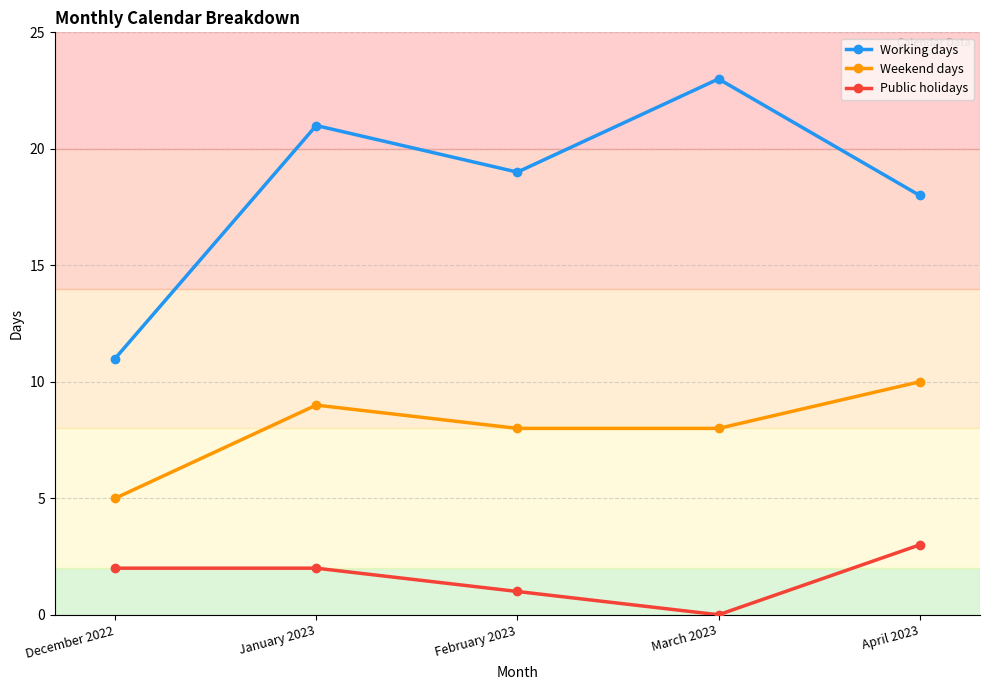

True or false: Public holidays and Working days intersect in this chart.

False